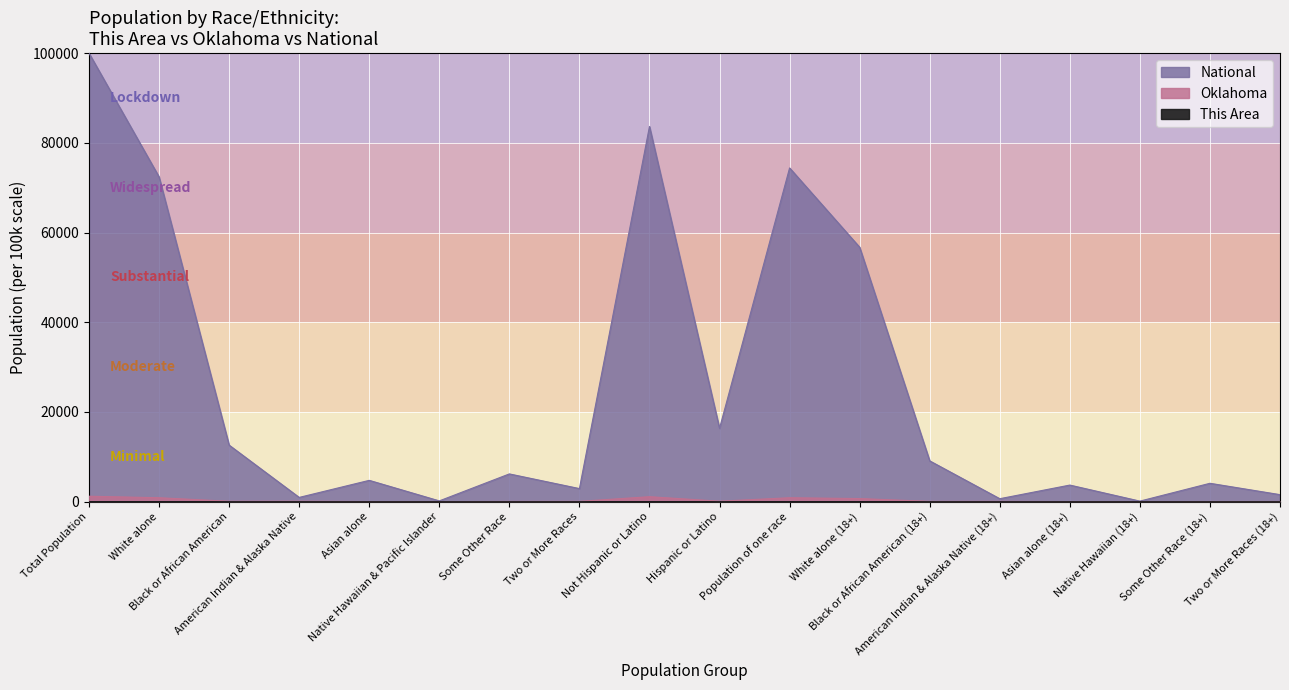

At which label does Oklahoma first exceed 71?

Total Population